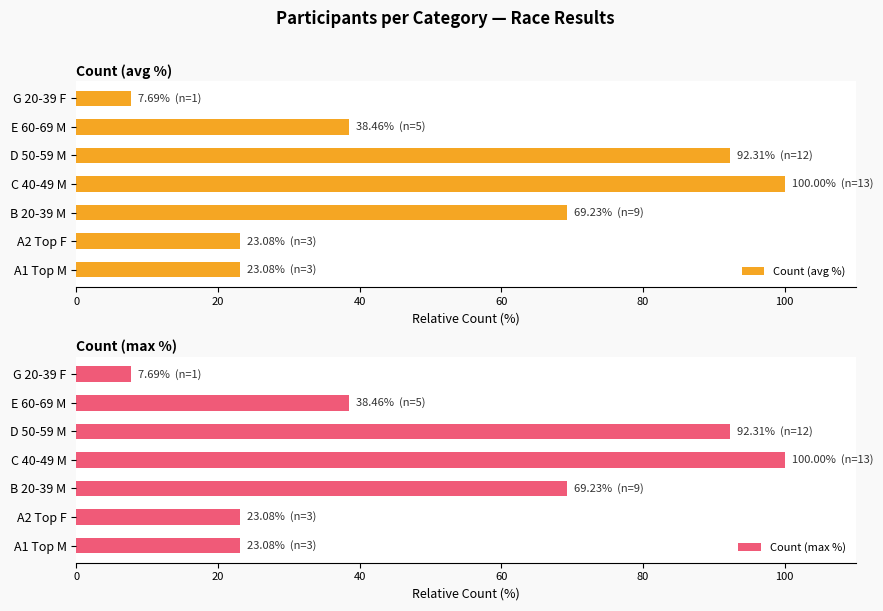

List the series in order of their peak value, lowest first.

Count (avg %), Count (max %)